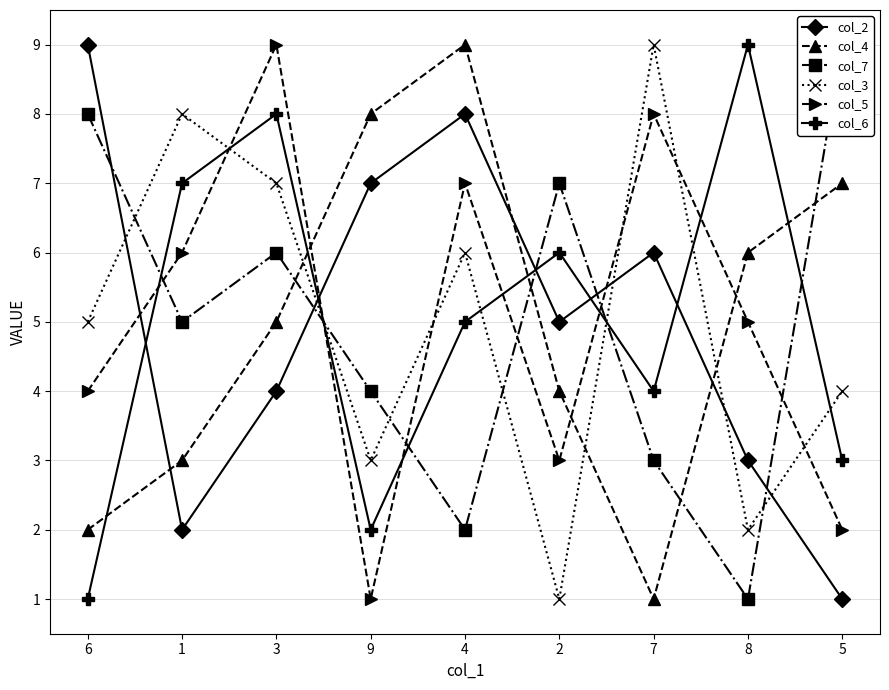

In col_4, how many points are higher than both neighbors (excluding endpoints)?

1